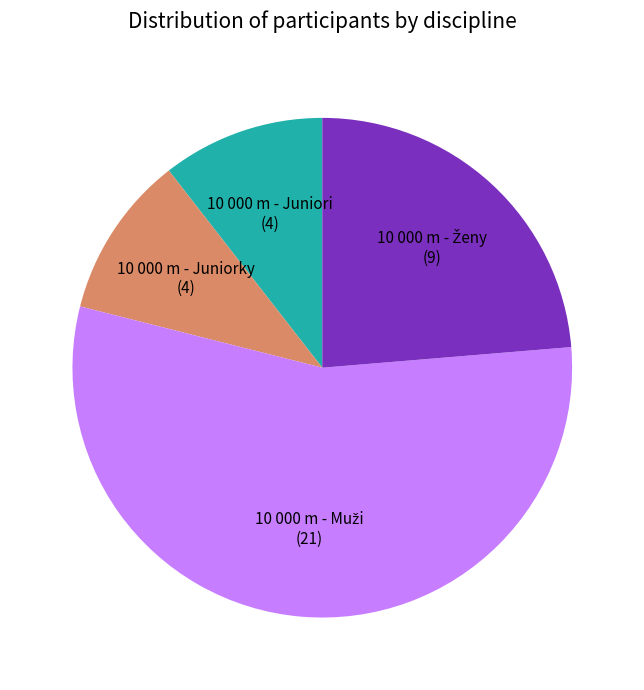

Is it true that 10 000 m - Juniori is 16% of the pie?

False